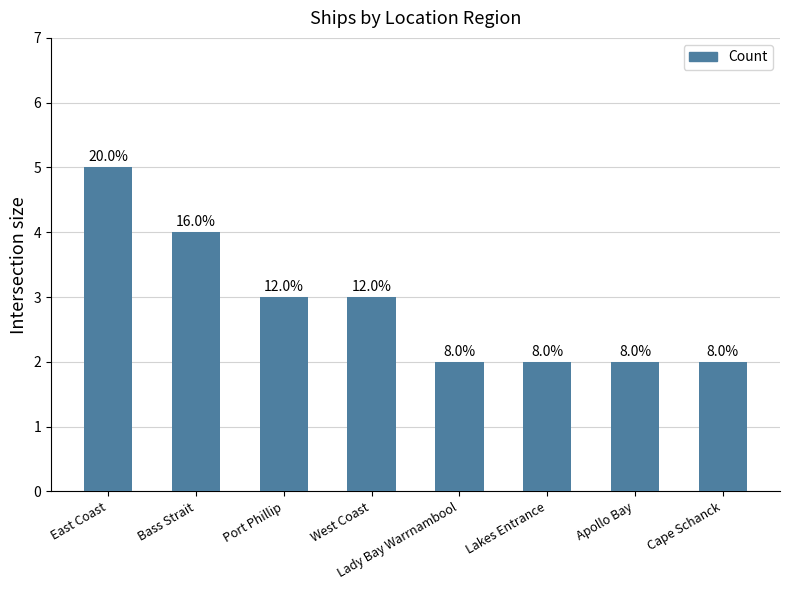

Reading left to right, list all the values displayed in this chart.

5	4	3	3	2	2	2	2